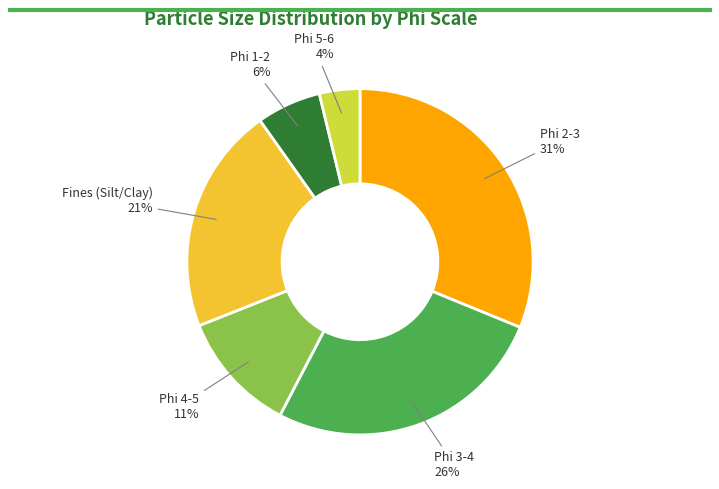

To the nearest percent, what is the difference between the largest and smallest slice percentages?

27%